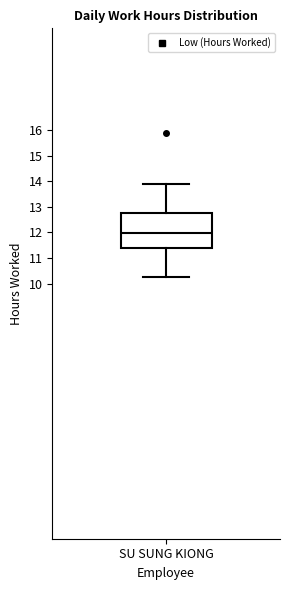

Read this box plot against the y-axis: the position of the median line, the range covered by the box, and the ends of both whiskers. The values are not printed on the chart, so give them approximately, as read against the axis.

median 12.0, box 11.4 to 12.8, whiskers 10.3 to 13.9